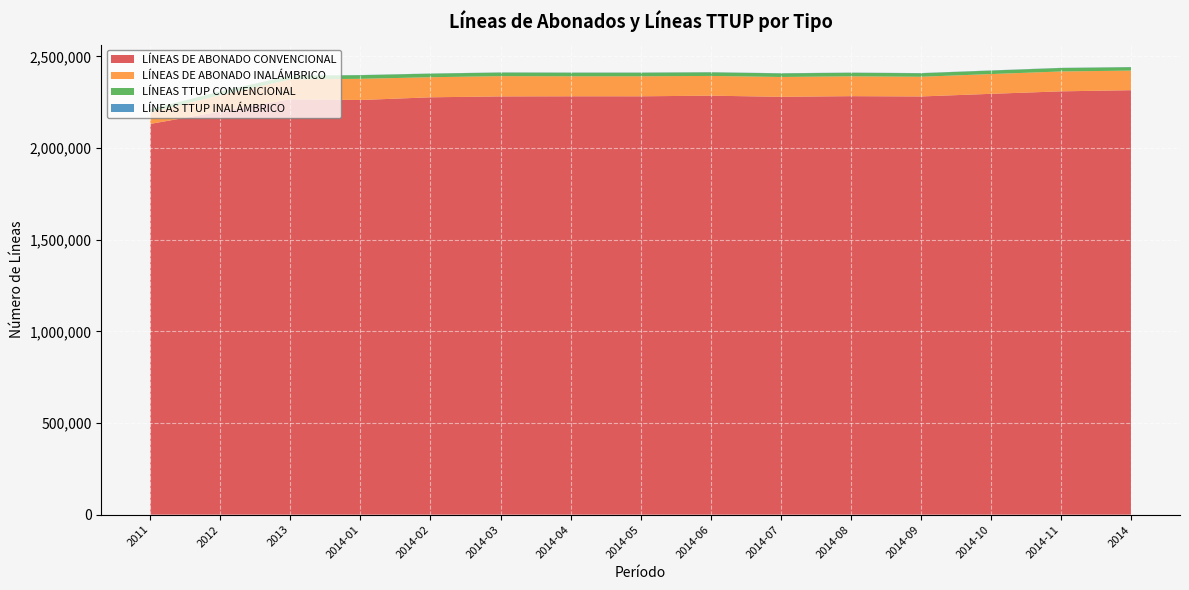

What is the maximum value for LÍNEAS DE ABONADO CONVENCIONAL?

2315203